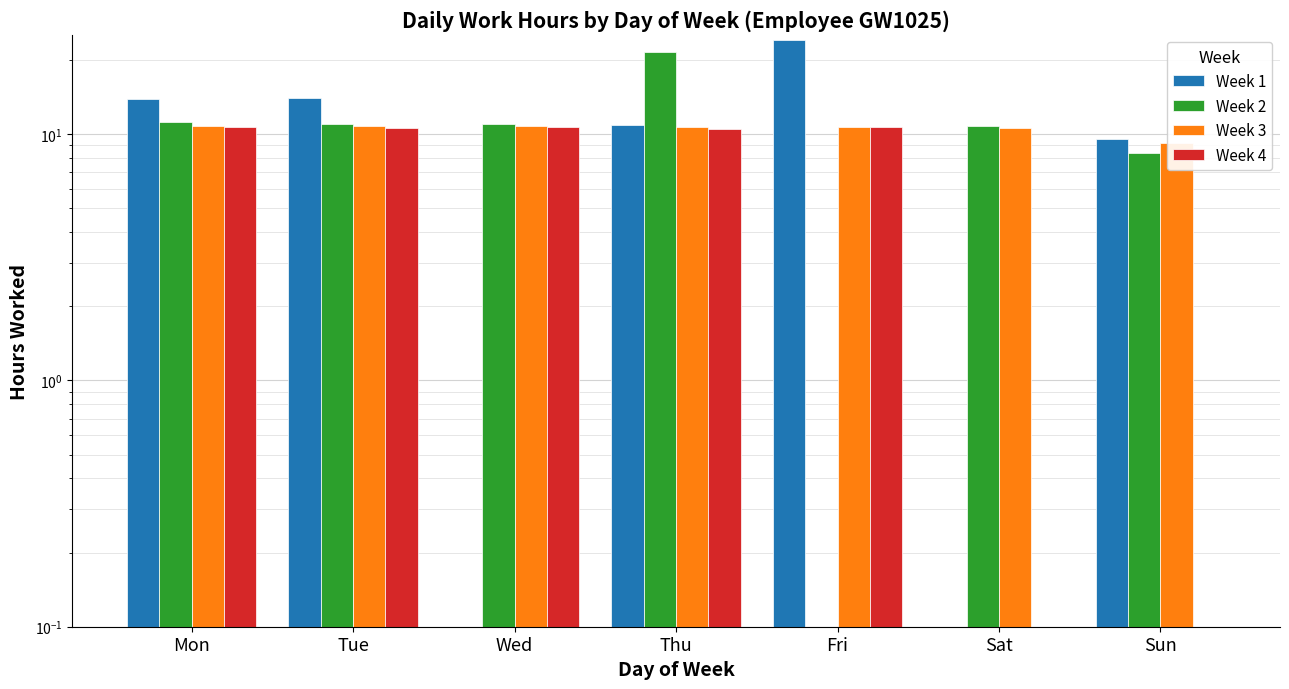

Are the bars grouped side by side (vs. stacked)?

Yes